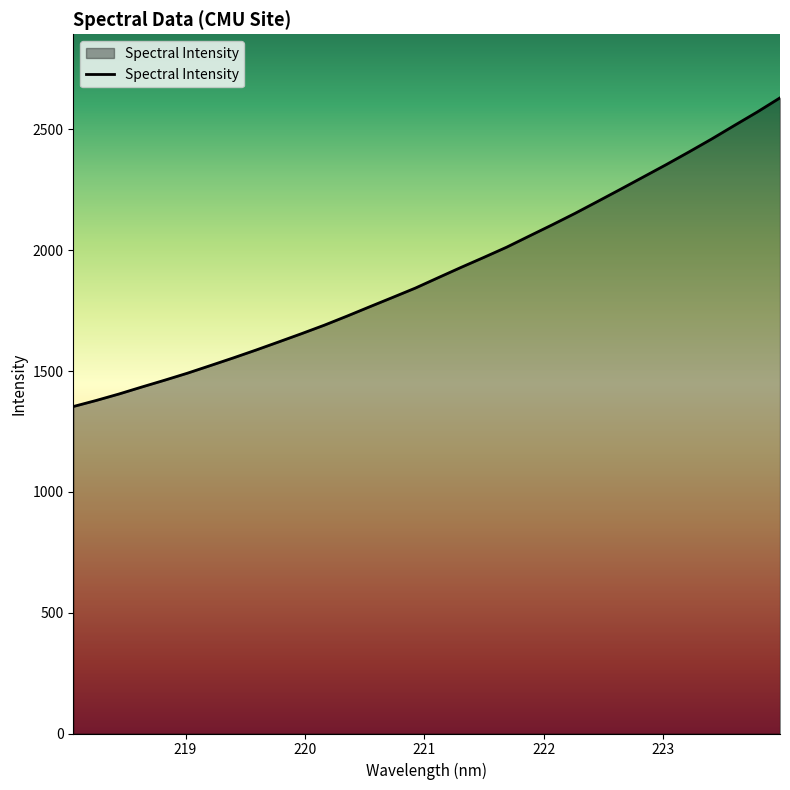

What is the difference between the maximum and minimum values?

1277.4